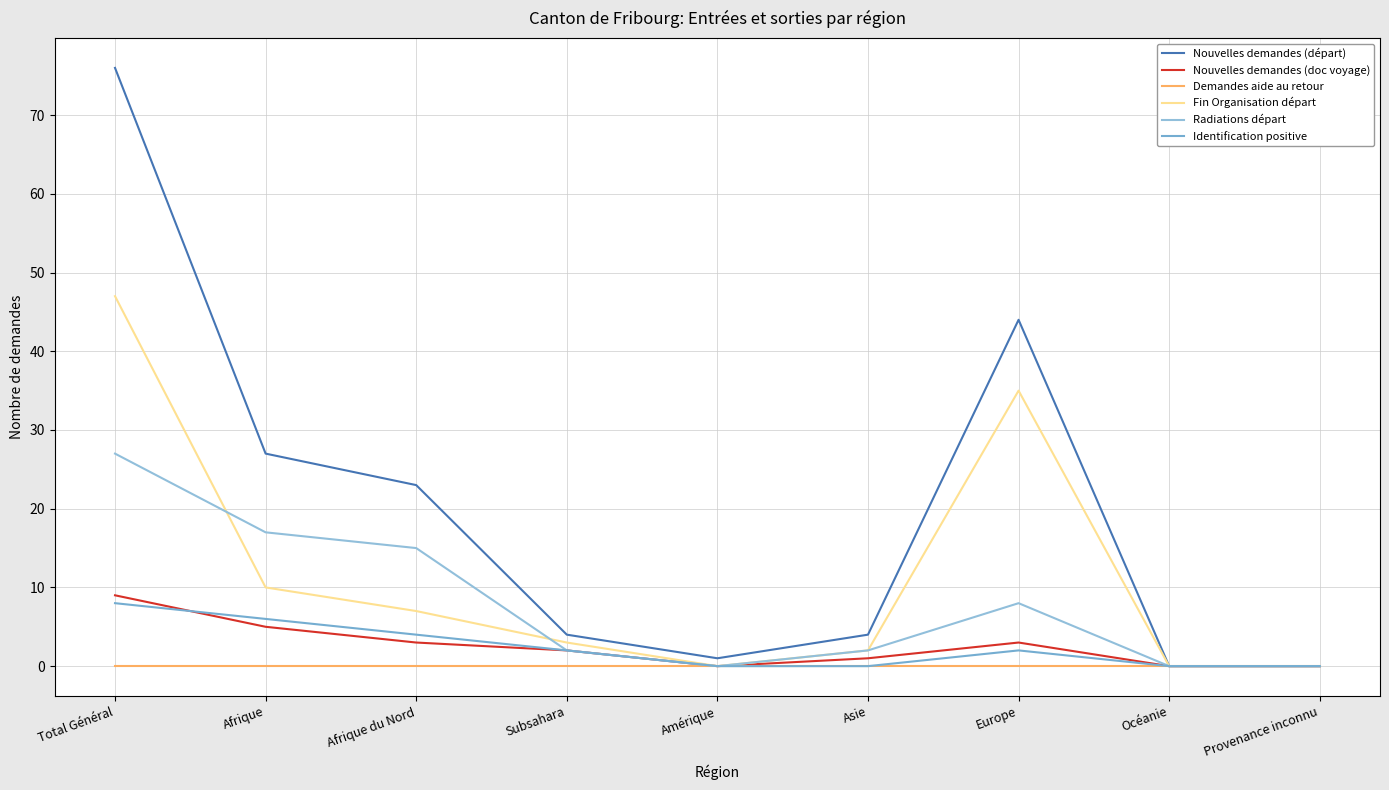

Which series has the largest range (max minus min)?

Nouvelles demandes (départ)